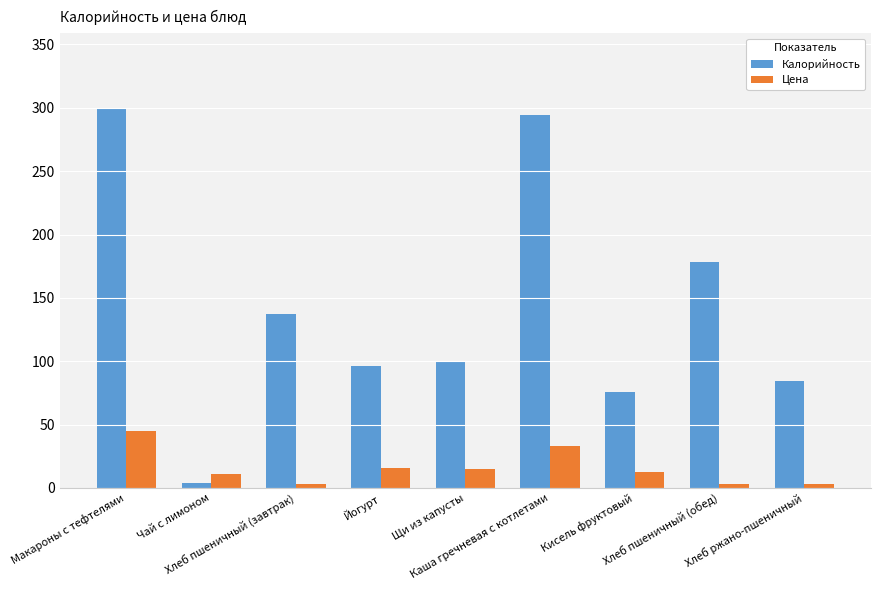

Is the value of Калорийность at Хлеб пшеничный (завтрак) greater than the value of Цена at Йогурт?

Yes